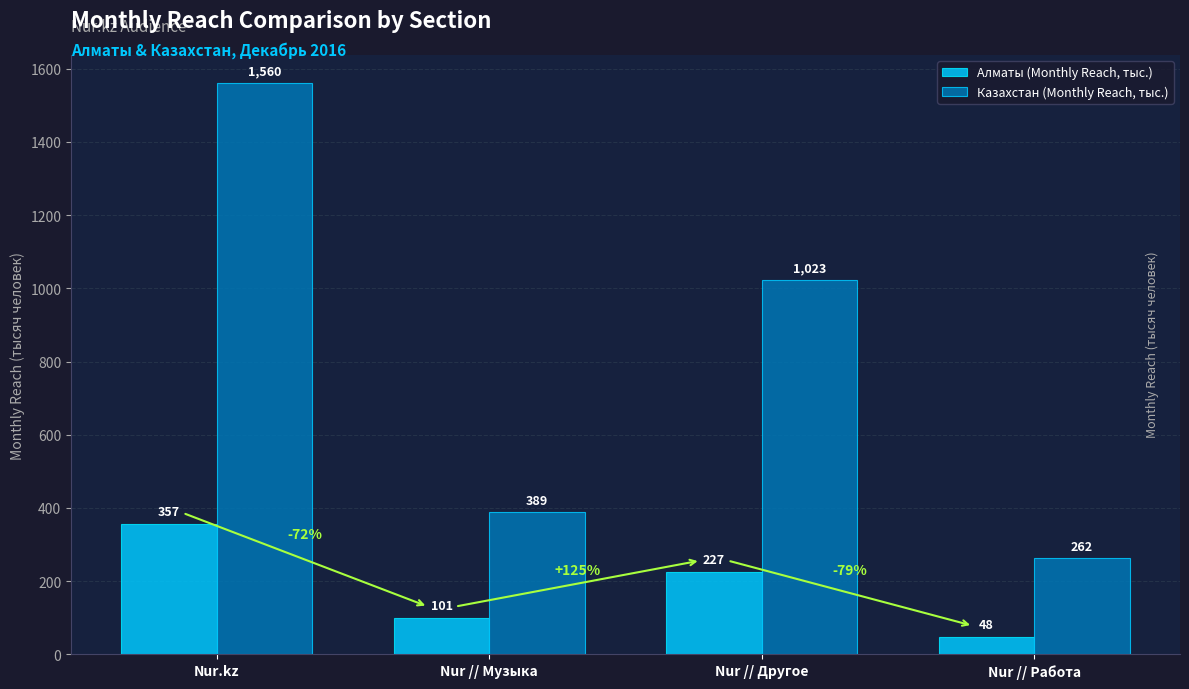

Which series has the widest spread of values?

Казахстан (Monthly Reach, тыс.)